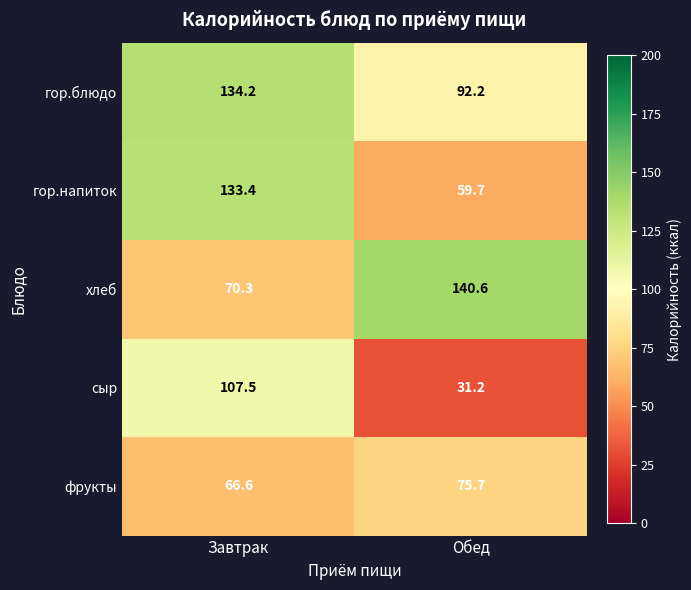

The value of сыр at Обед is 31.2. True or false?

True